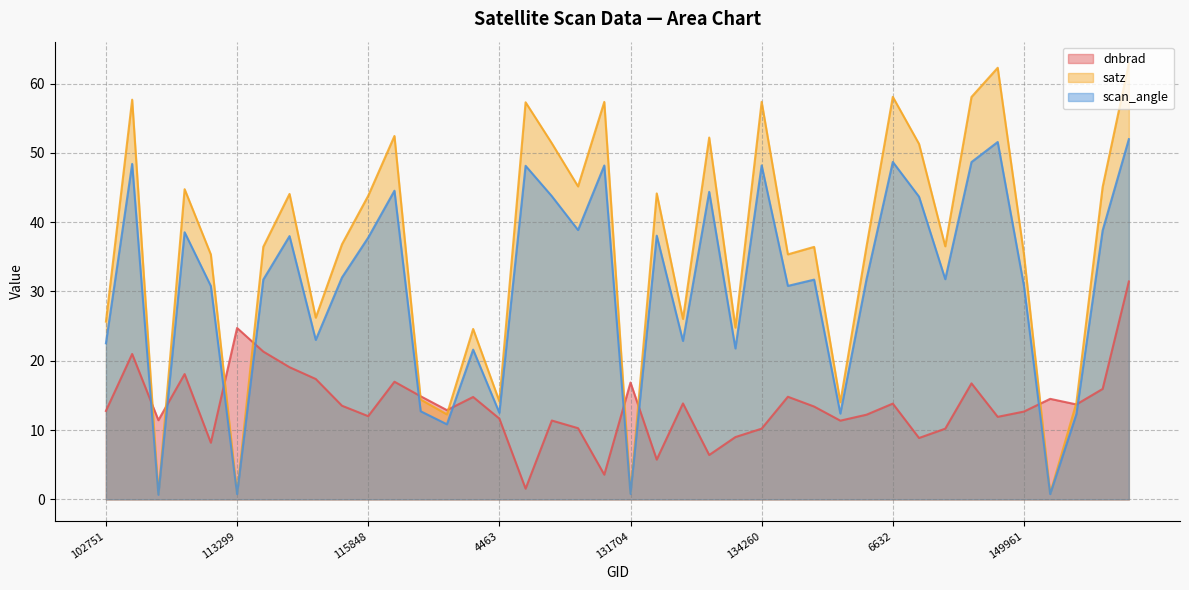

What is the difference between the dnbrad values at 3392 and 6596?

1.3